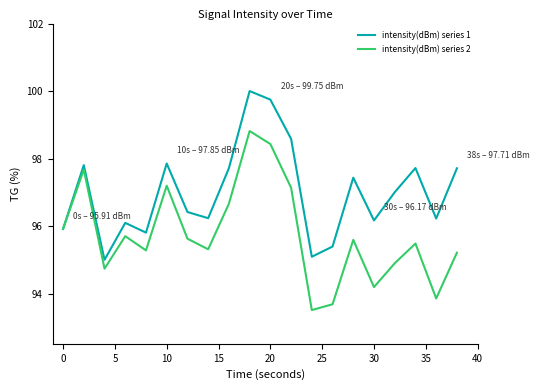

What is the maximum value shown in the chart?

100.0